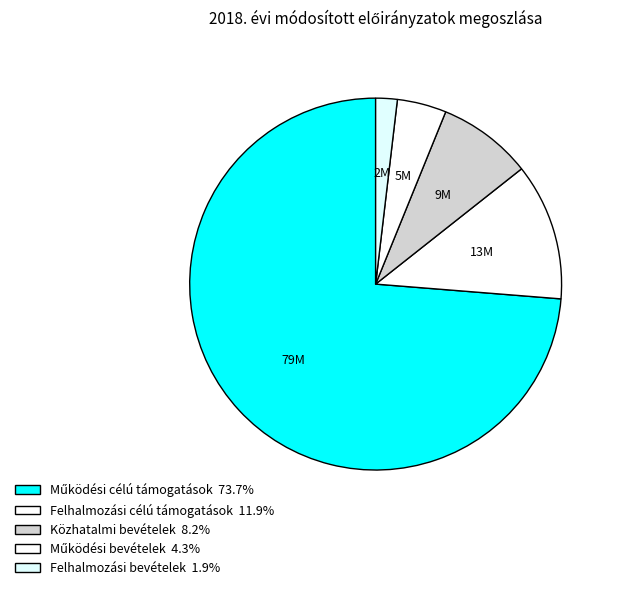

What is the smallest slice in the pie chart?

Felhalmozási bevételek